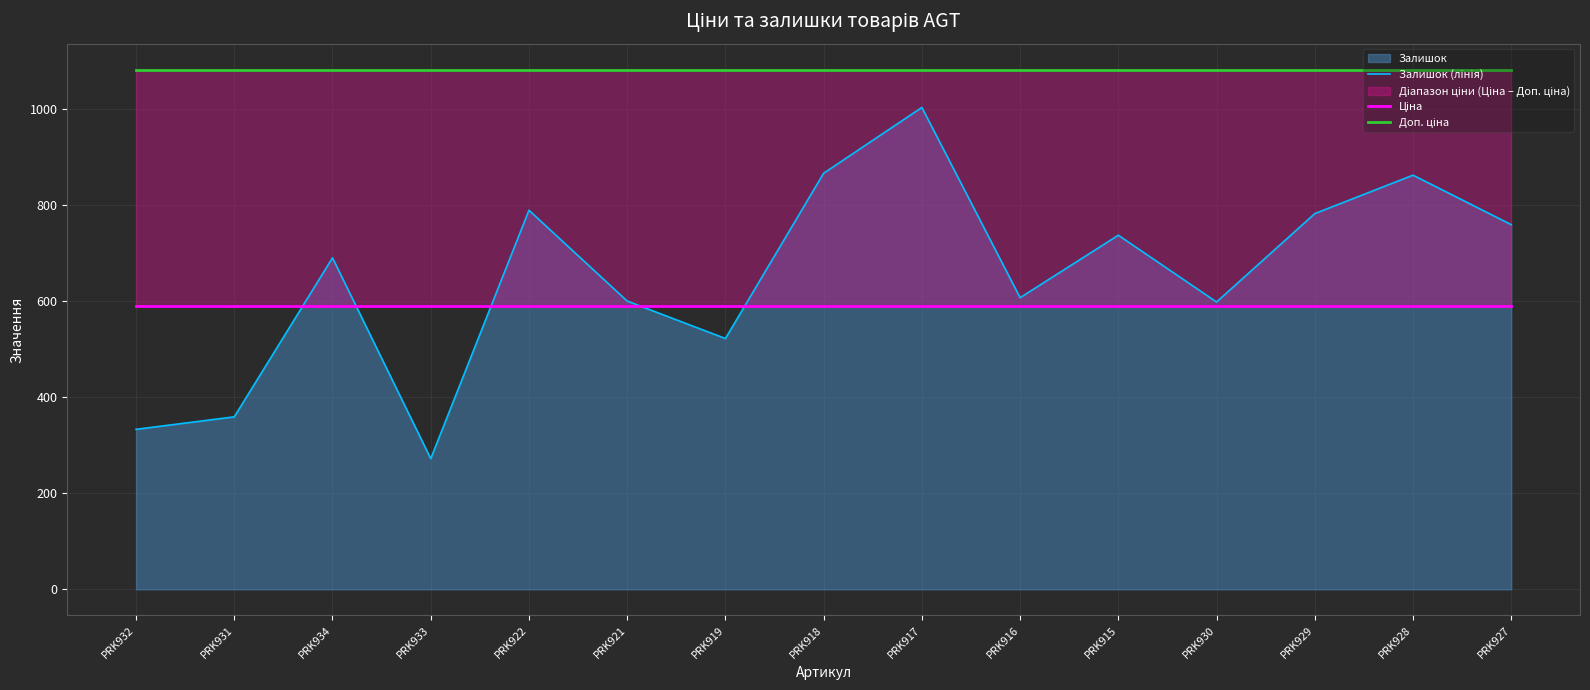

Rank the series by their maximum value, from highest to lowest.

Доп. ціна, Залишок (лінія), Ціна